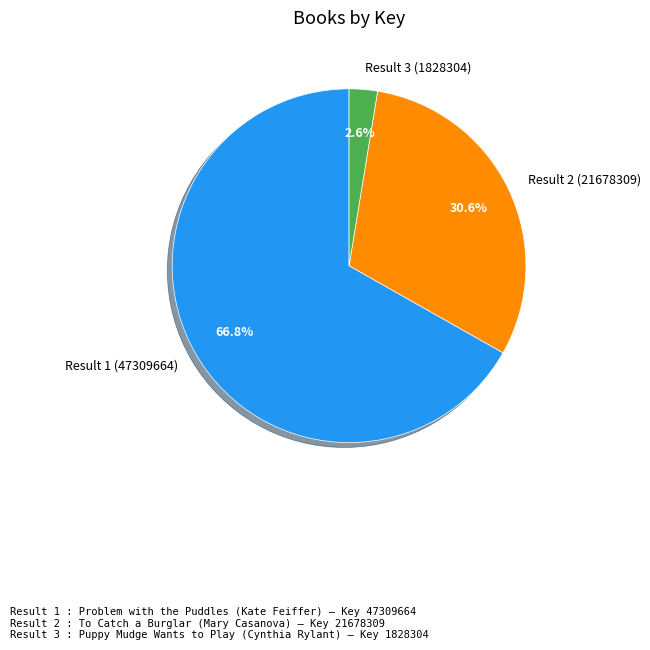

What portion of the pie excludes Result 2 (21678309)?

69.4%